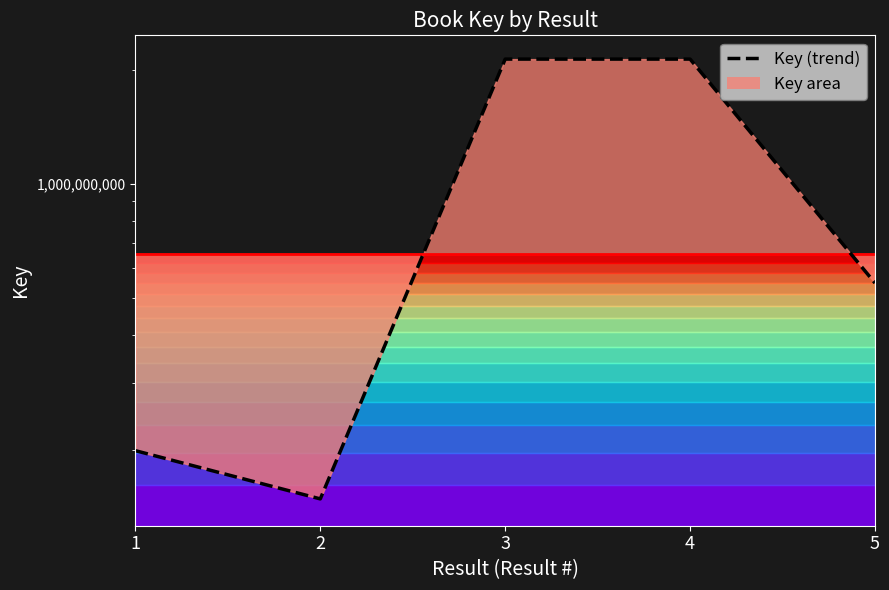

How many points are lower than both their immediate neighbors (excluding endpoints)?

1